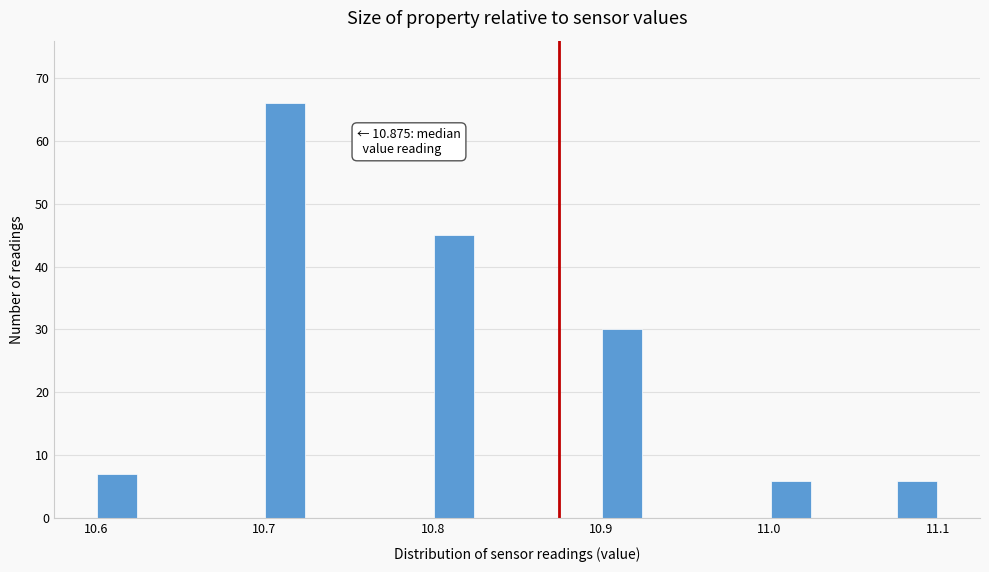

Around what value on the x-axis is the tallest bar? Give the approximate position of its centre, as read against the axis.

10.71